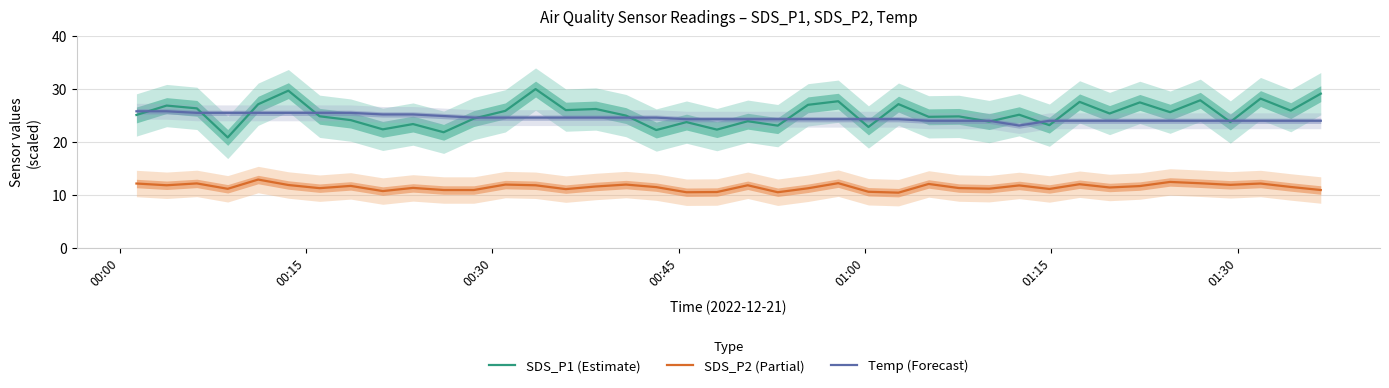

Does the chart display data point markers on the line(s)?

No